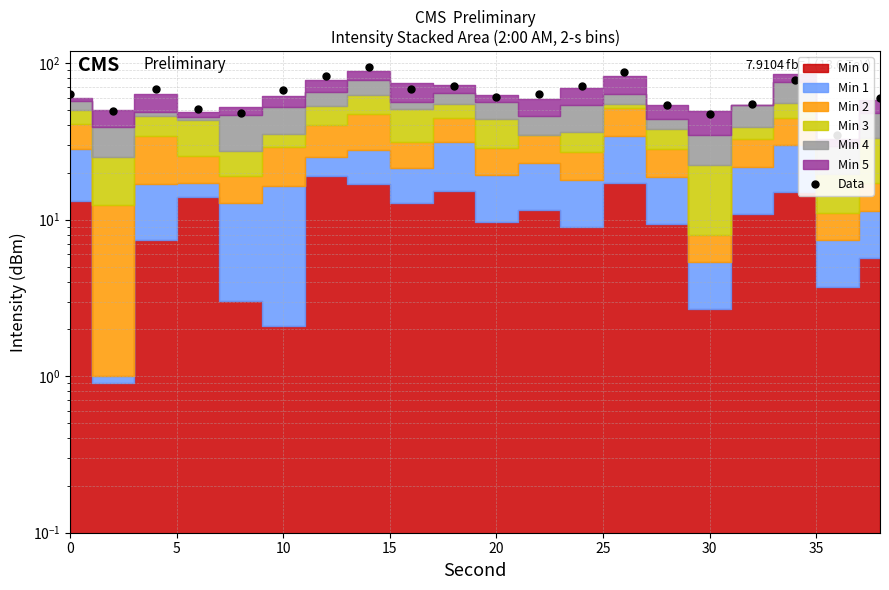

How many data points does each series have?

20